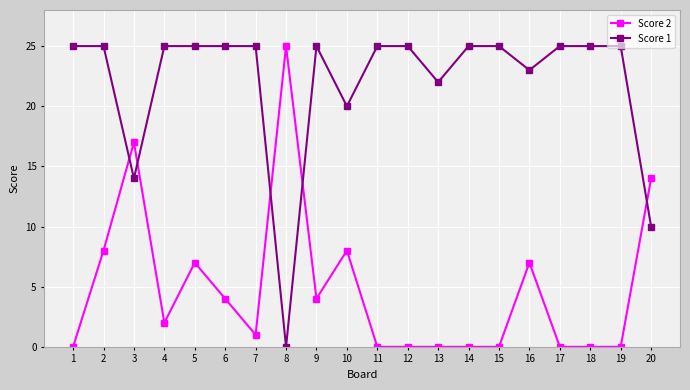

Is it true that Score 2 equals 15 at 8?

False